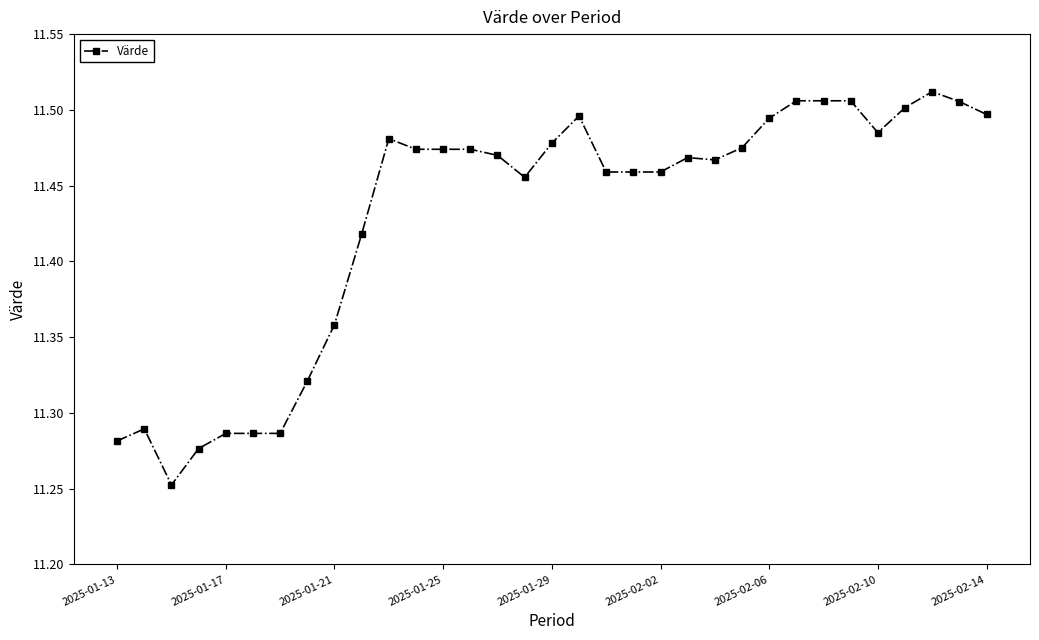

True or false: the data has more than 2 interior local peaks.

True